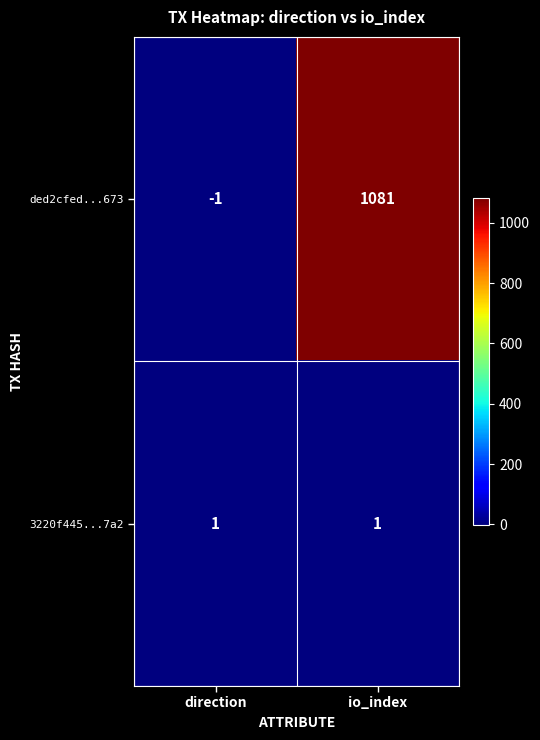

List the series in order of their peak value, highest first.

ded2cfed...673, 3220f445...7a2